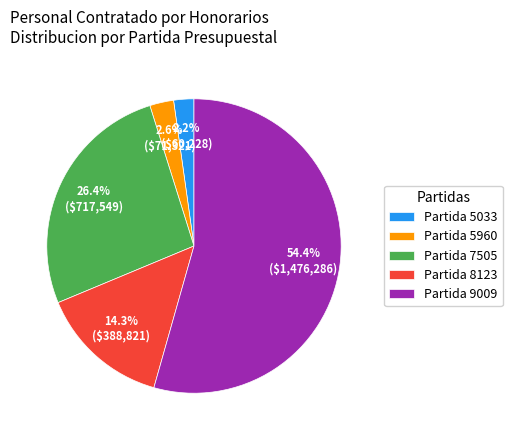

Does Partida 9009 account for over 50% of the chart?

Yes